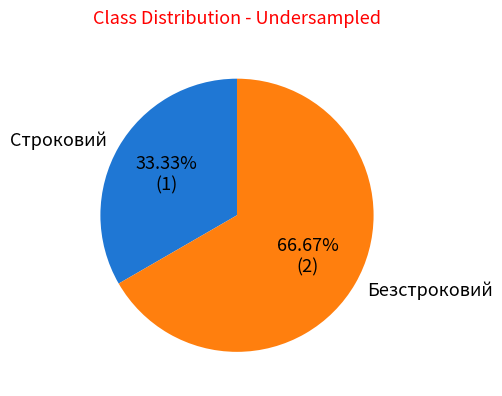

Does Безстроковий represent more than half of the total?

Yes